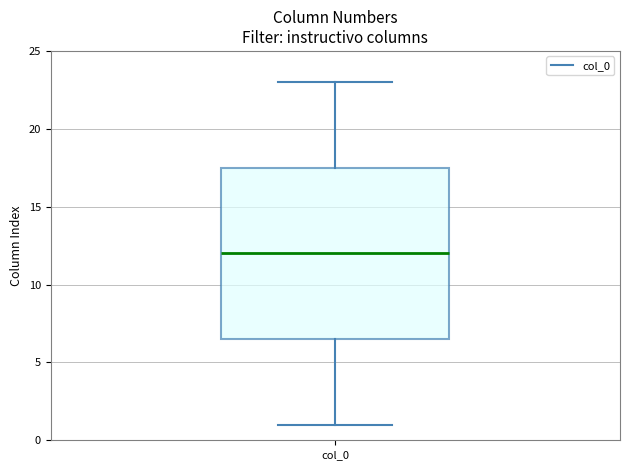

Transcribe this box plot: give where the median line is, the range the box spans, and where the two whiskers end, as read against the y-axis. The values are not printed on the chart, so give them approximately, as read against the axis.

median 12.0, box 6.5 to 17.5, whiskers 1.0 to 23.0